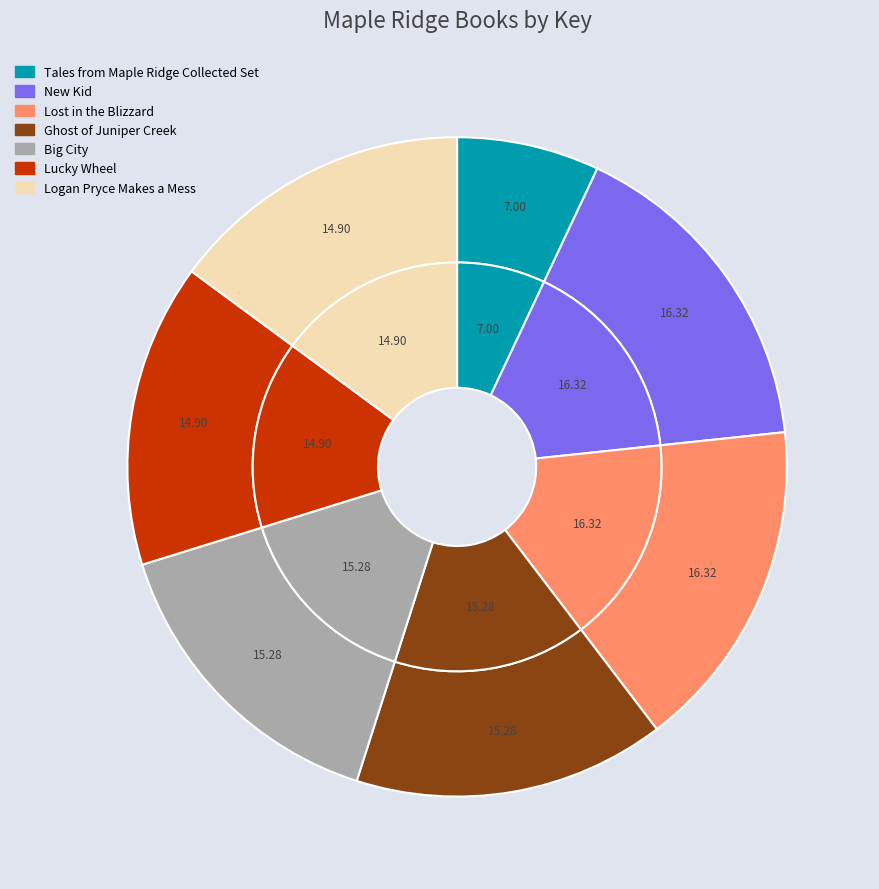

Between Logan Pryce Makes a Mess and Big City, which is larger?

Big City